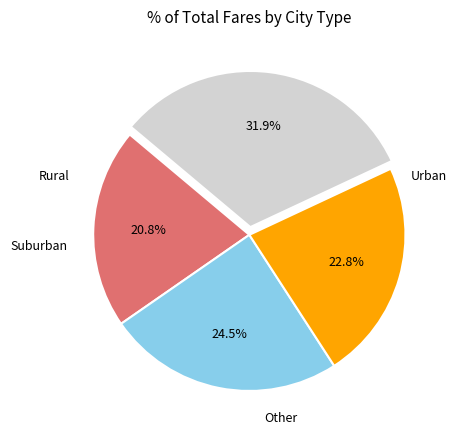

Does any single category account for the majority?

No